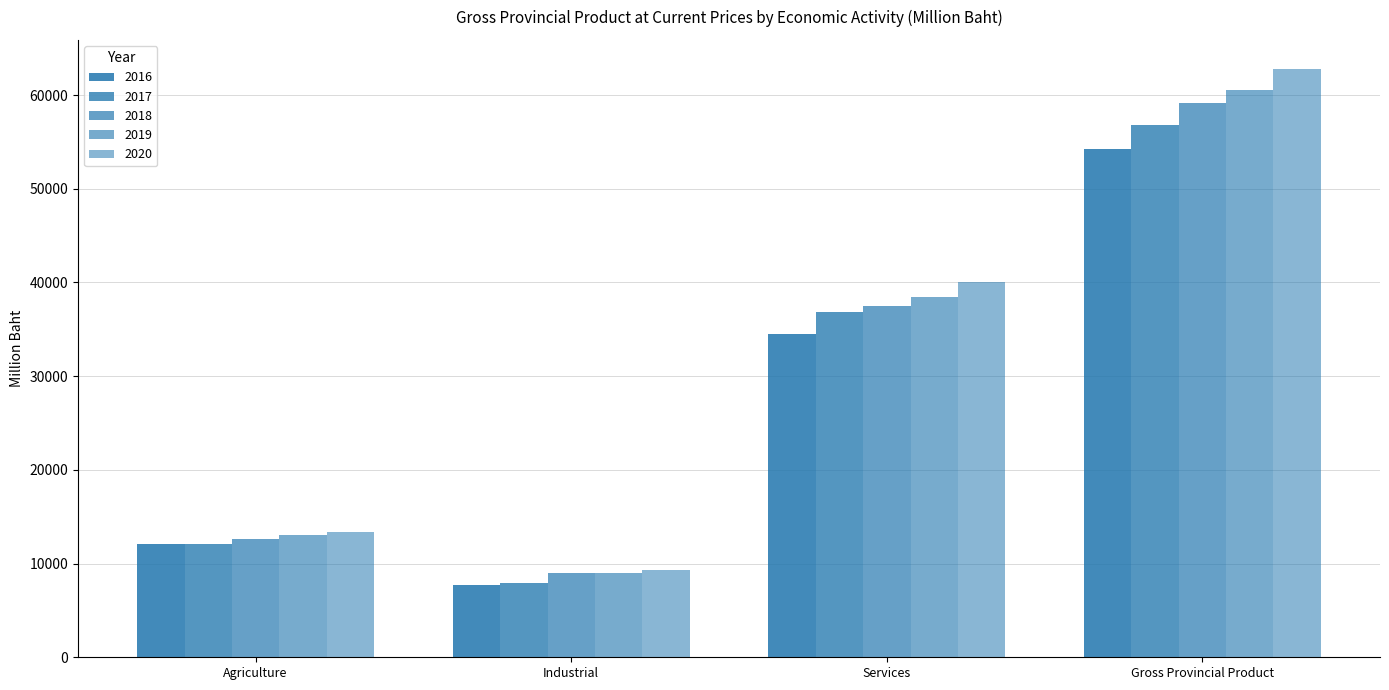

Does the chart contain stacked bars?

No